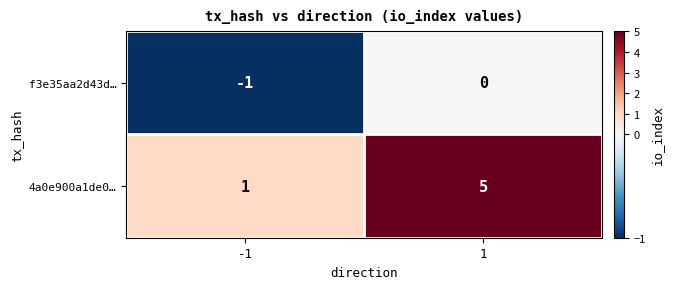

Reading left to right, what are all the values shown in this chart?

f3e35aa2d43d…: -1=-1	1=0
4a0e900a1de0…: -1=1	1=5